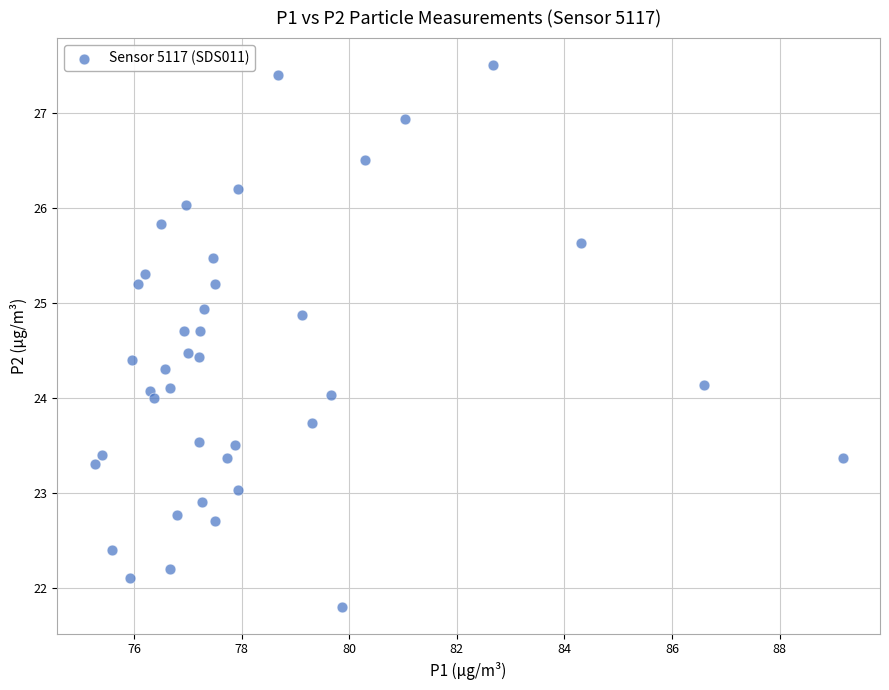

What is the range of X values (max minus min)?

13.9